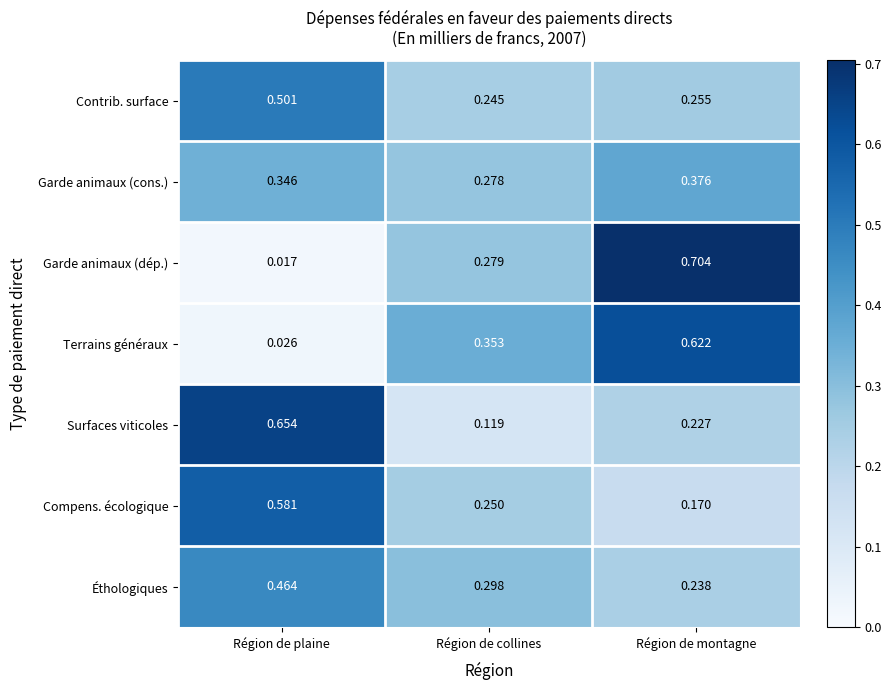

How many categories are shown in the chart?

3